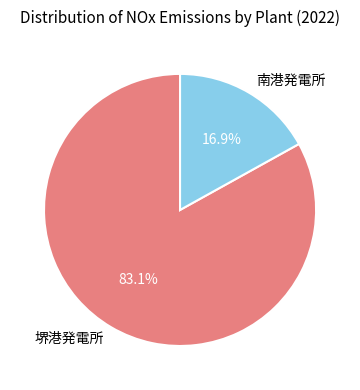

To the nearest percent, what percentage of the pie is 南港発電所?

17%